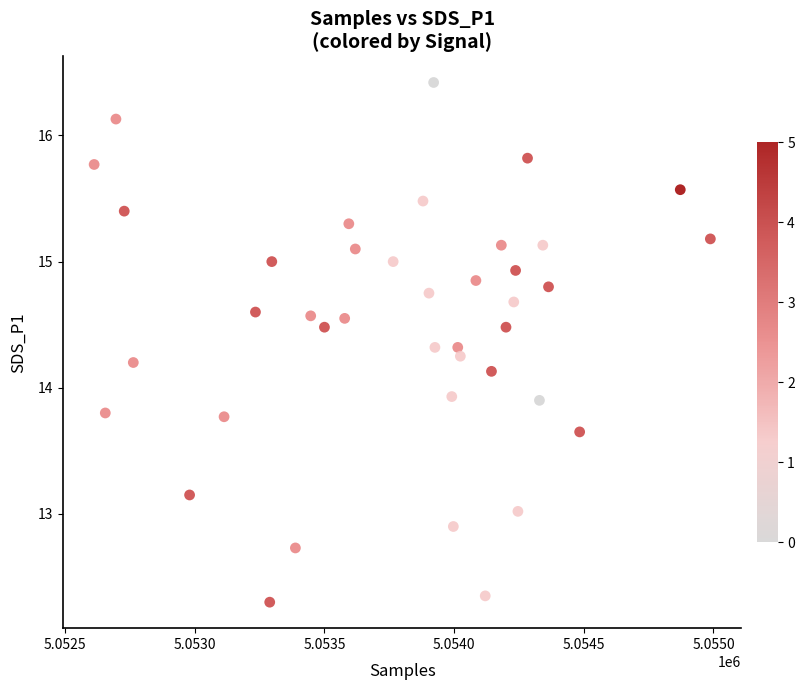

What is the range of X values (max minus min)?

2376.0